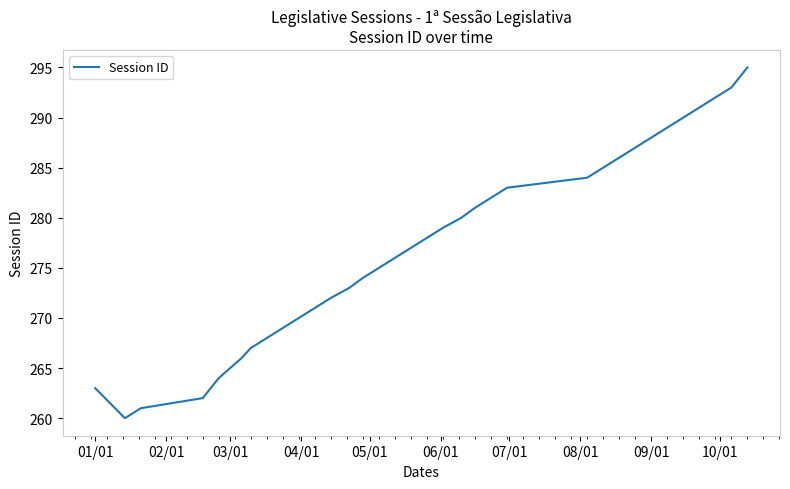

What is the difference between the maximum and minimum values?

35